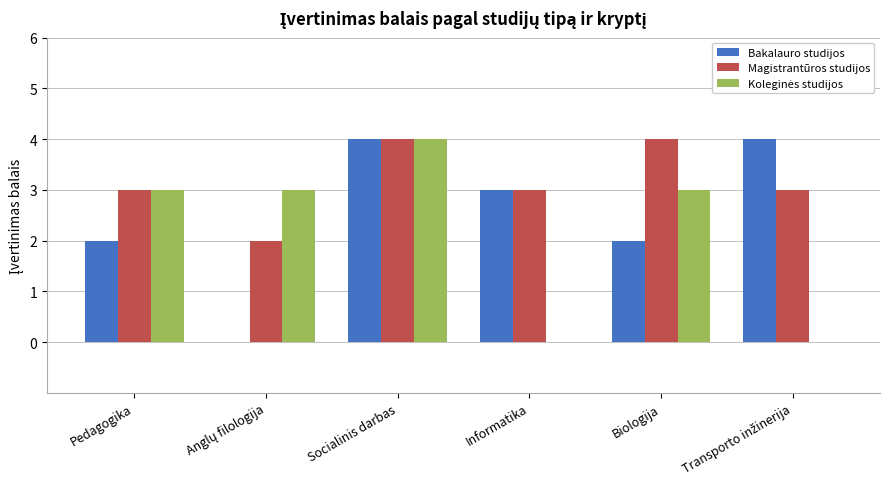

At which category is the sum across all series the highest?

Socialinis darbas